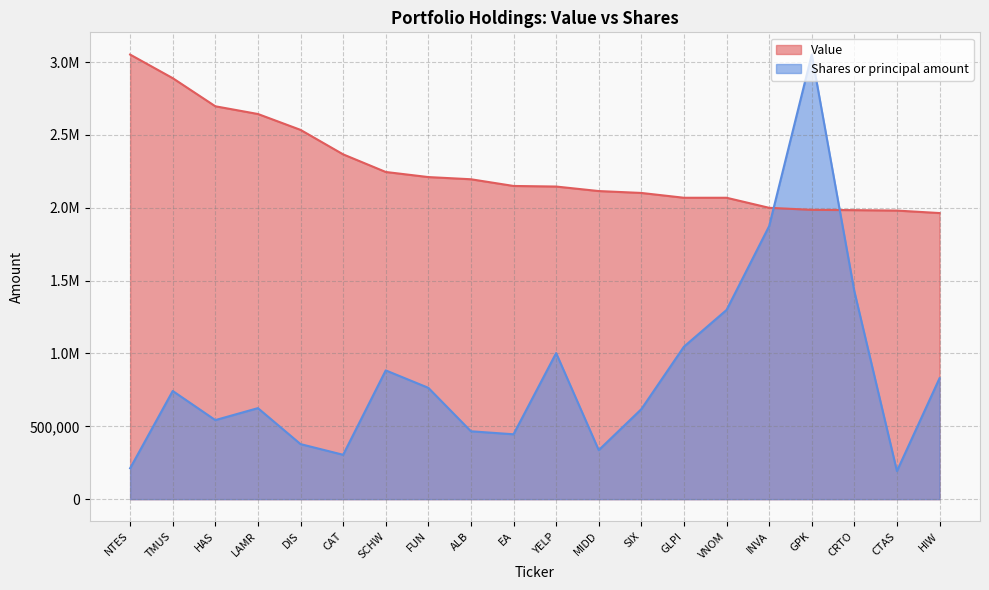

What is the total value across all series at TMUS?

3632586.5